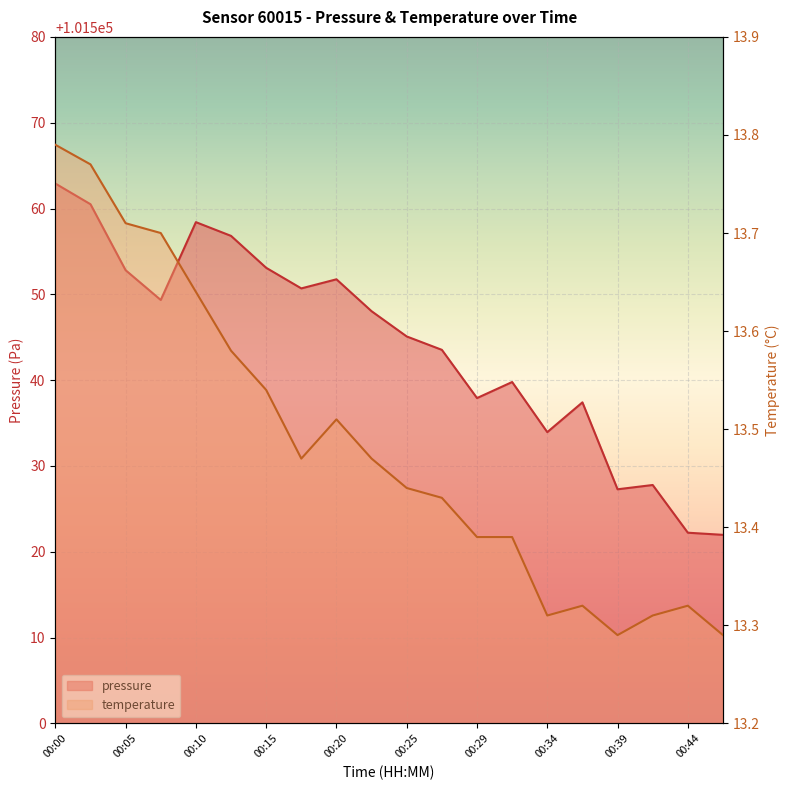

What is the average value of the pressure series?

101544.1